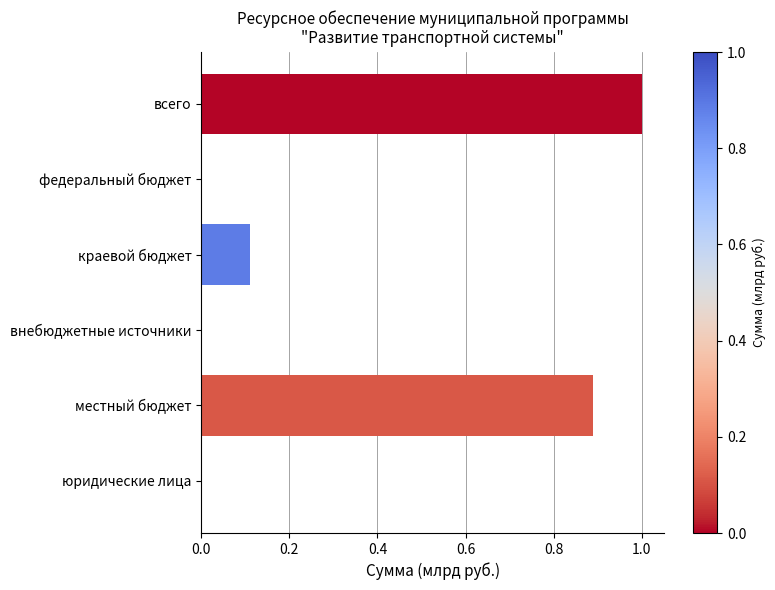

How many data points does each series have?

6